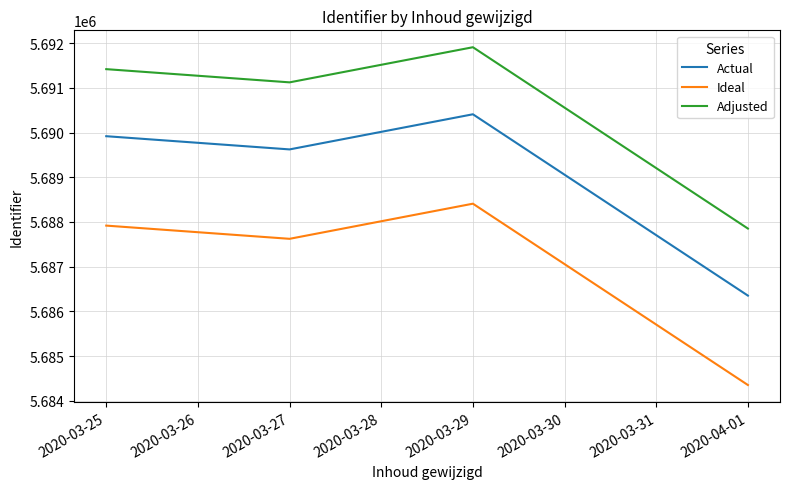

What is the average value of the Adjusted series?

5690576.3